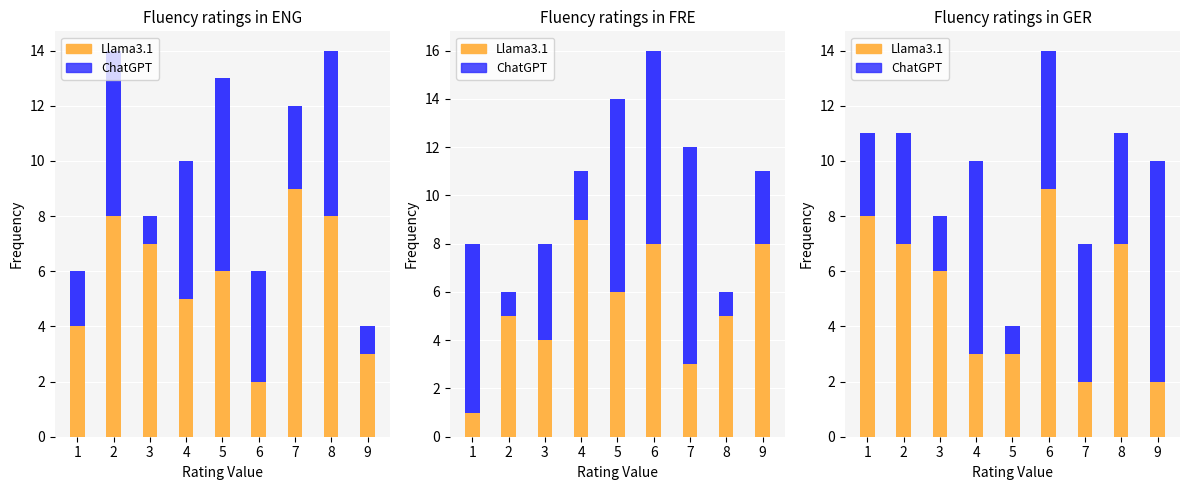

Which category has the lowest value across all series?

5